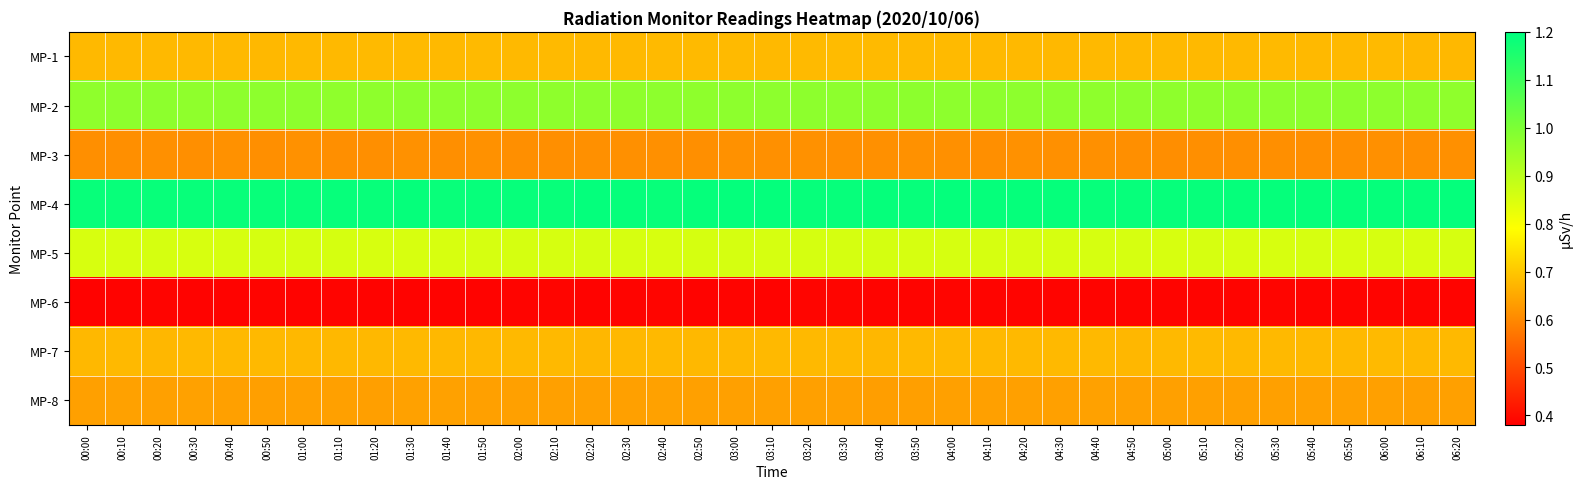

Between 05:50 and 04:20, which is larger?

04:20